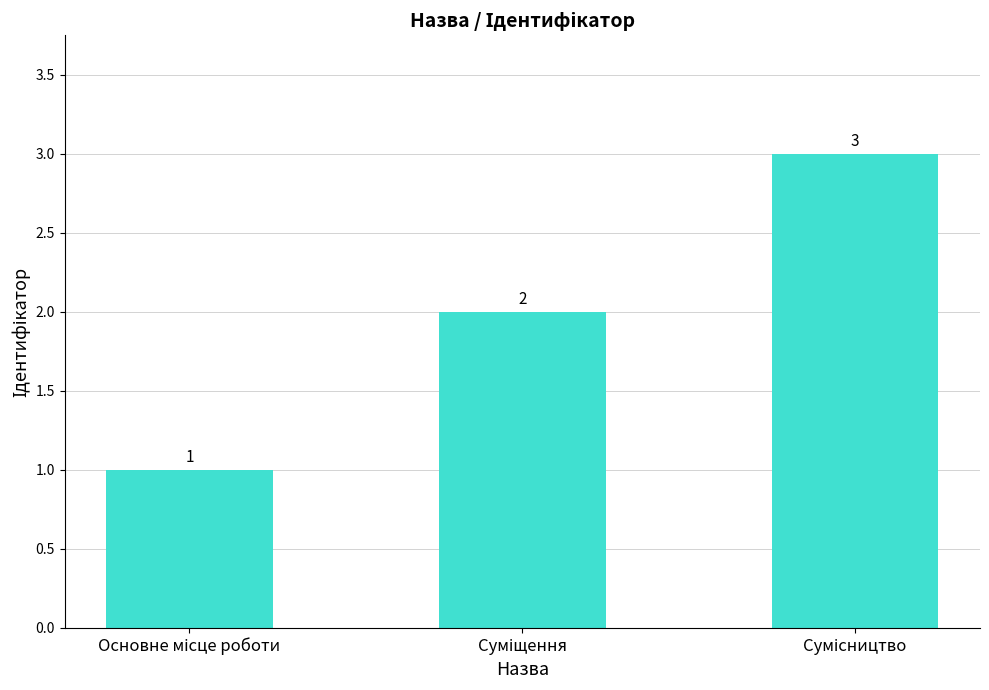

Count the values in the range 1 to 3.

3